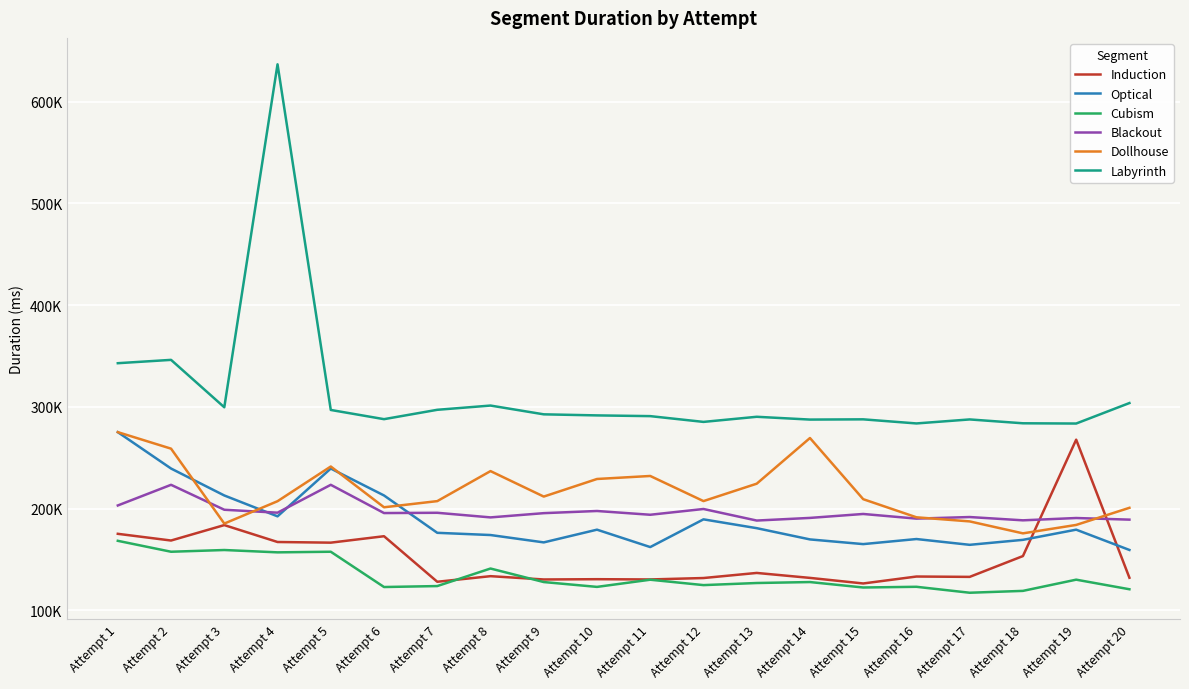

At how many categories does at least one series exceed 330606?

3